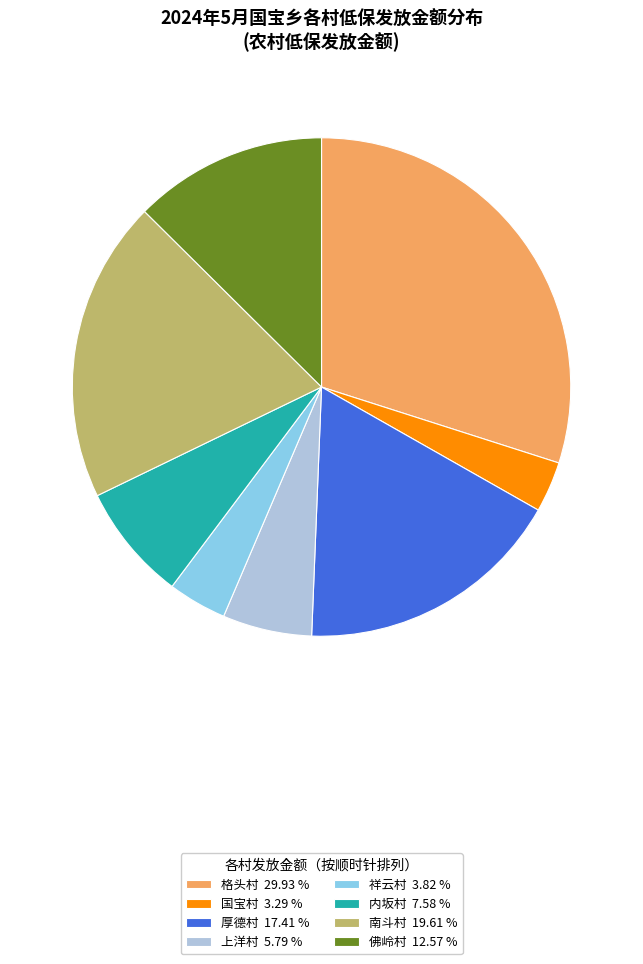

Which slice is the smallest?

国宝村